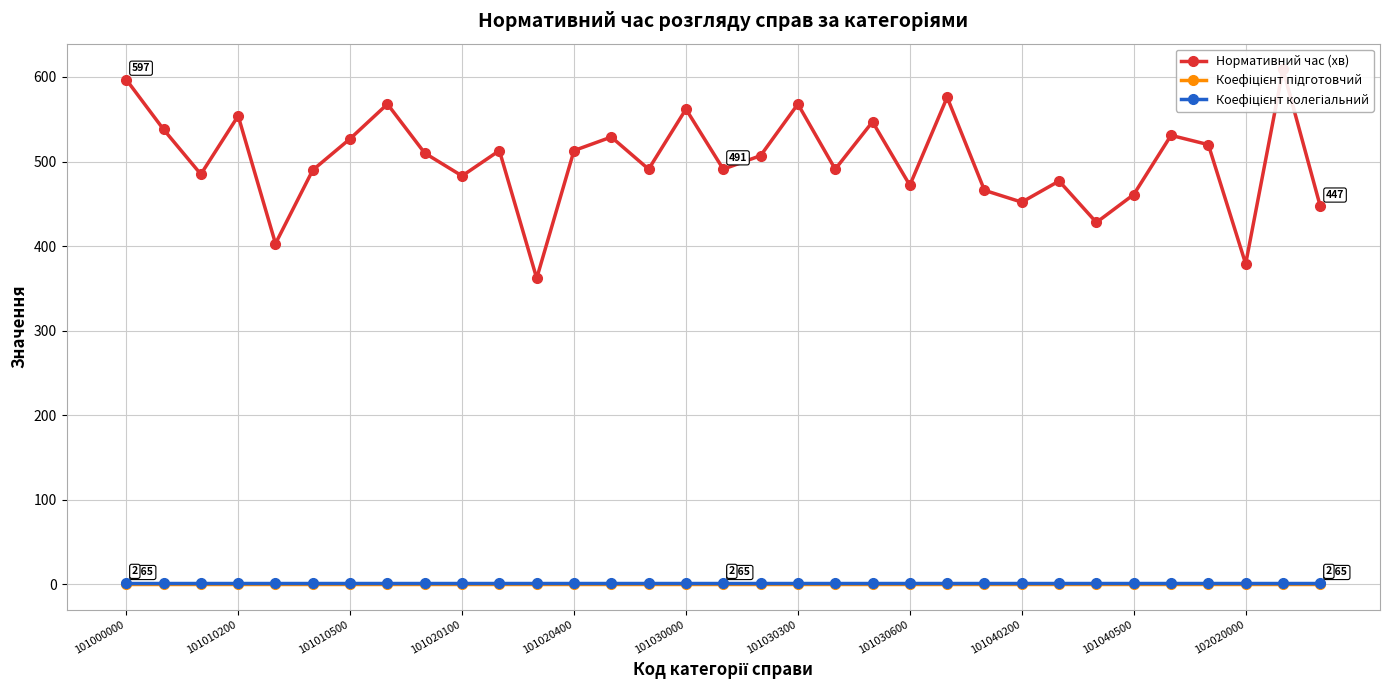

Which series changed the most between 101020100 and 20?

Нормативний час (хв)